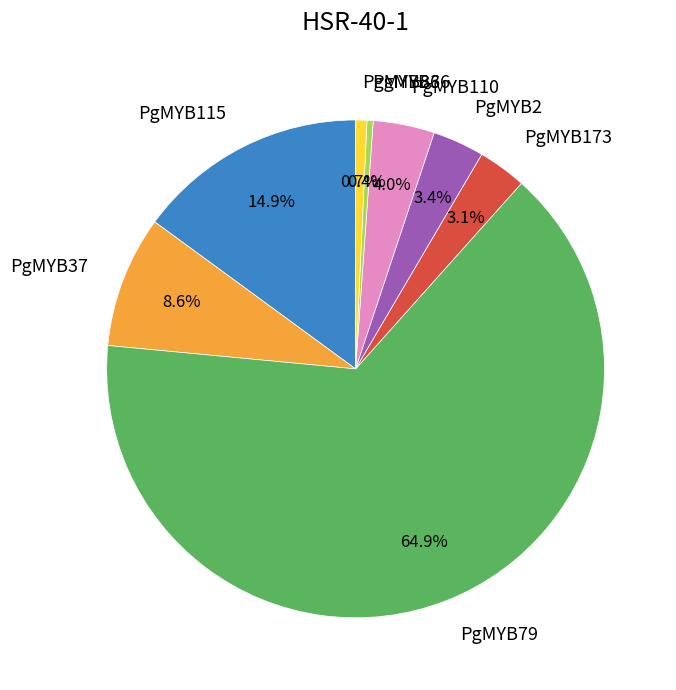

Which category has the biggest portion of the pie?

PgMYB79